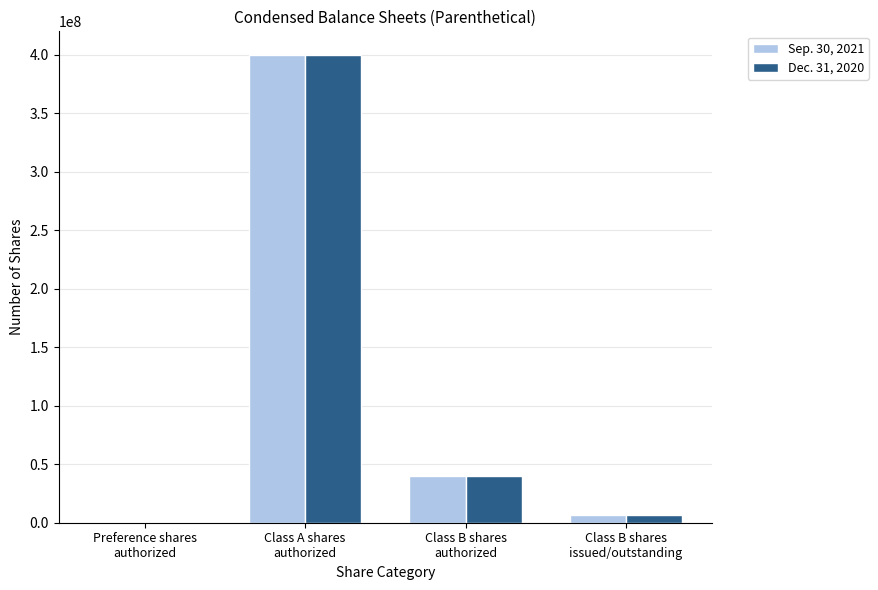

Count the number of data series in this chart.

2